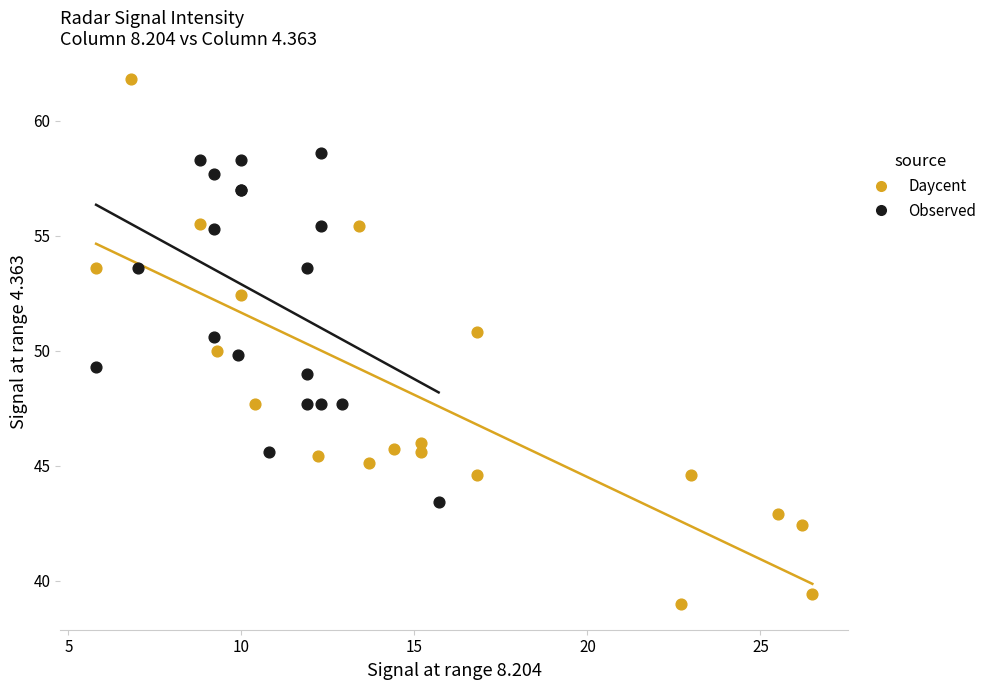

Which series contains the highest Y value?

Daycent